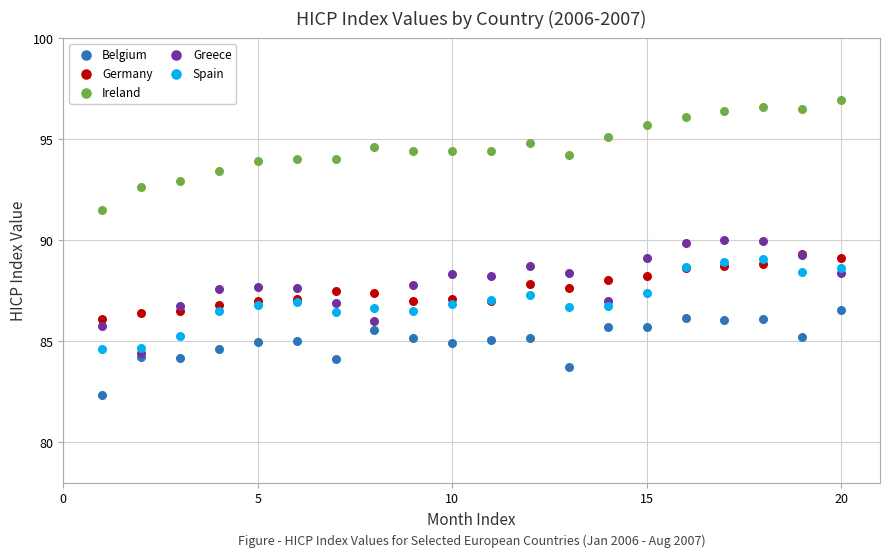

What are all the series names shown in the legend?

Belgium, Germany, Ireland, Greece, Spain